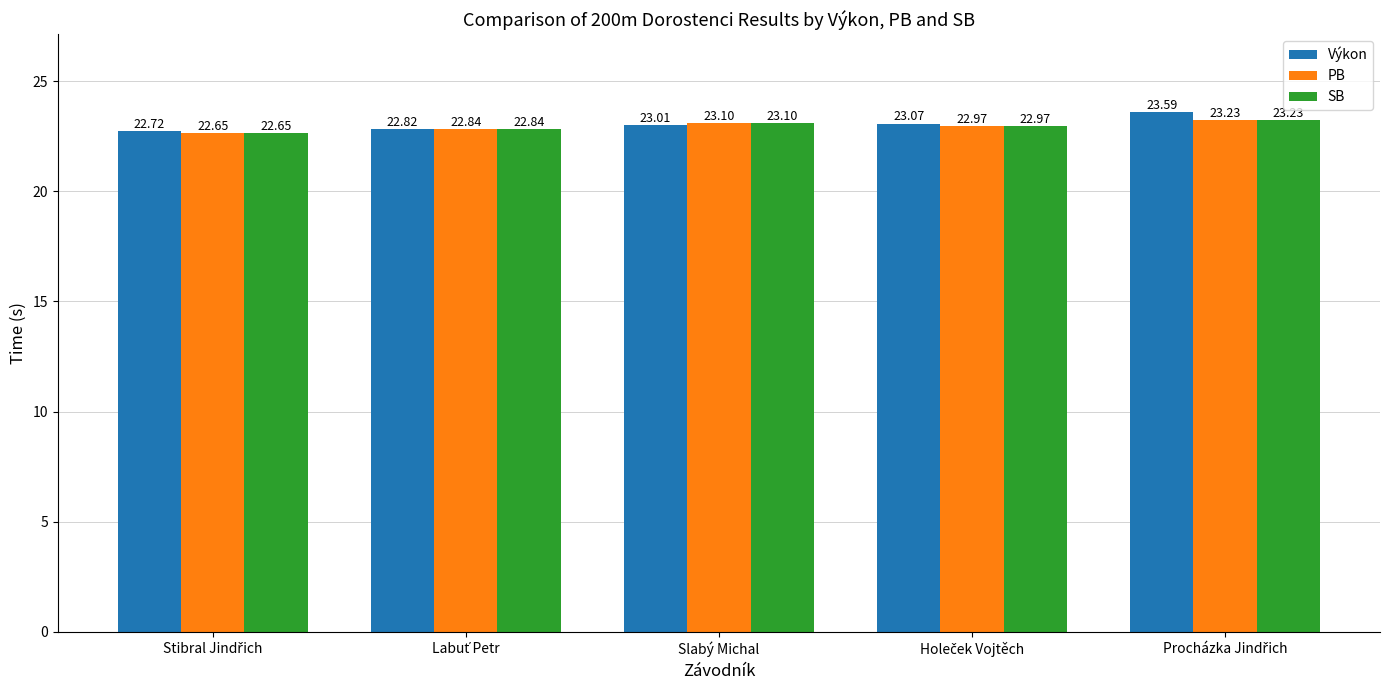

What is the average value of the PB series?

23.0